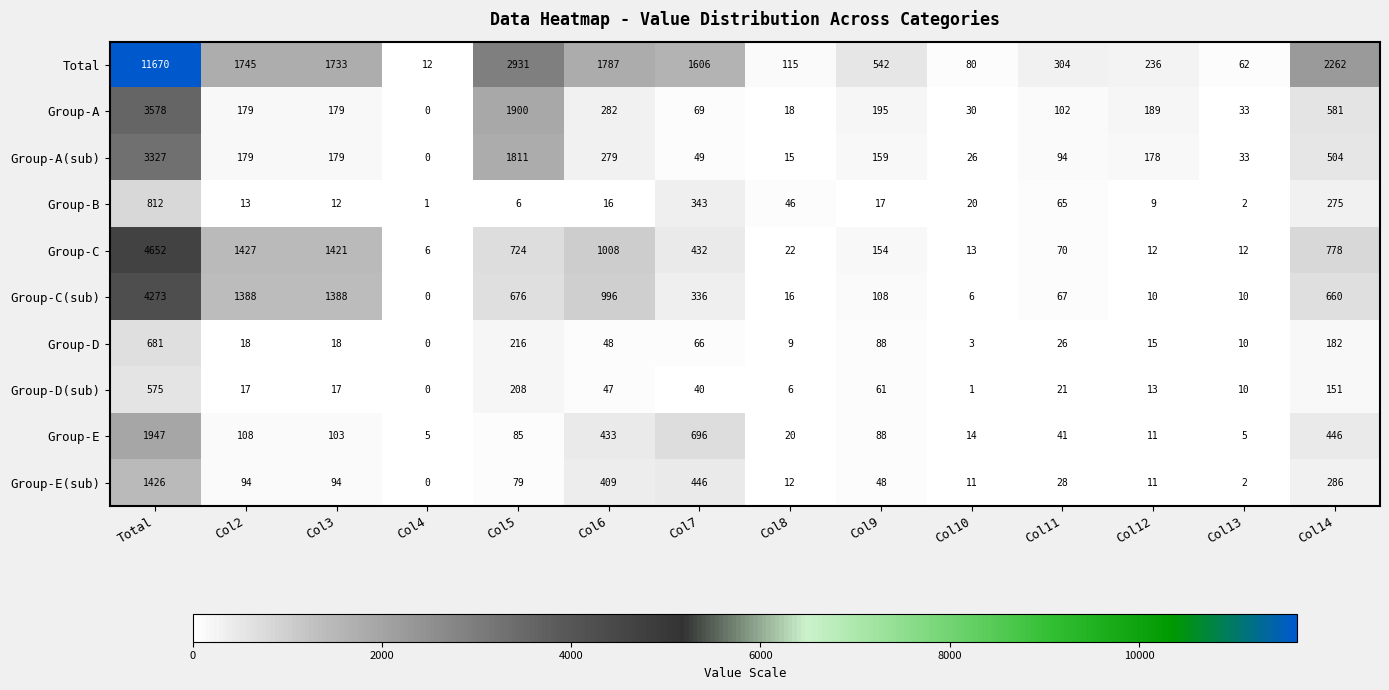

True or false: Total has a value of 1733 at Col3.

True